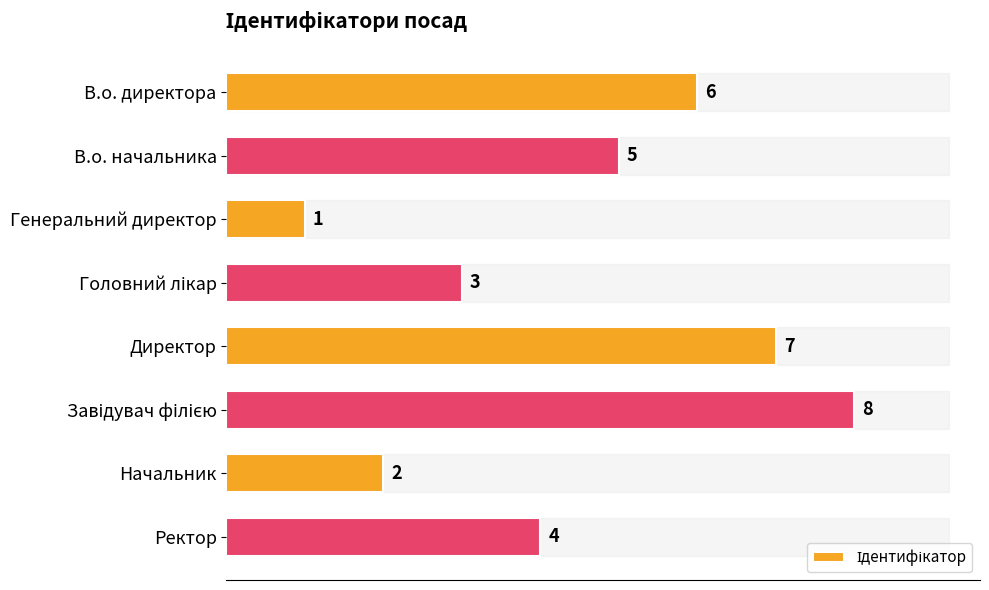

Which category has the lowest value across all series?

Генеральний директор